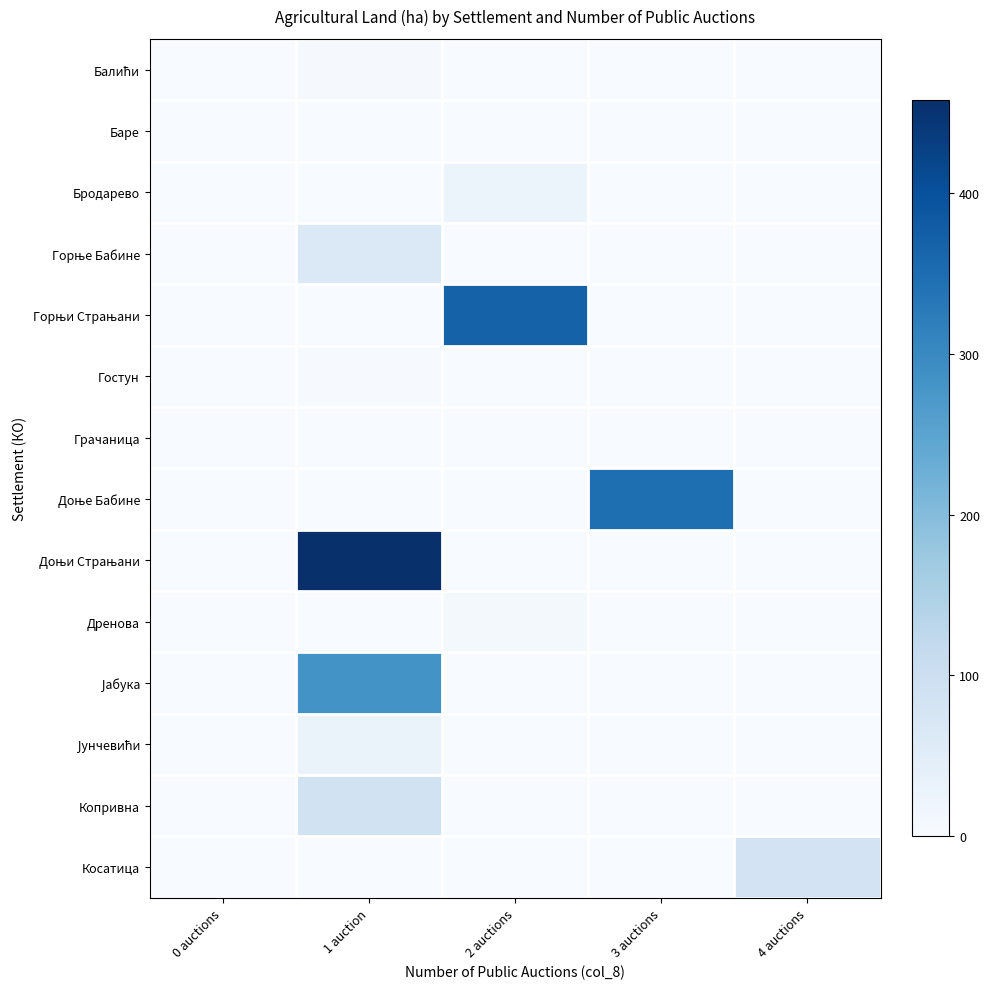

Rank the series at 2 auctions from highest to lowest value.

Горњи Страњани, Бродарево, Дренова, Балићи, Баре, Горње Бабине, Гостун, Грачаница, Доње Бабине, Доњи Страњани, Јабука, Јунчевићи, Копривна, Косатица